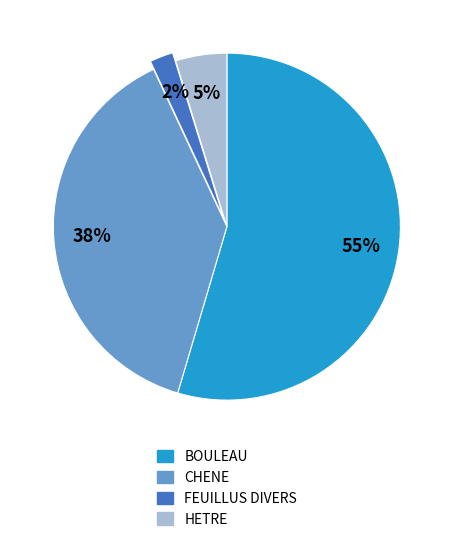

Does BOULEAU account for over 50% of the chart?

Yes